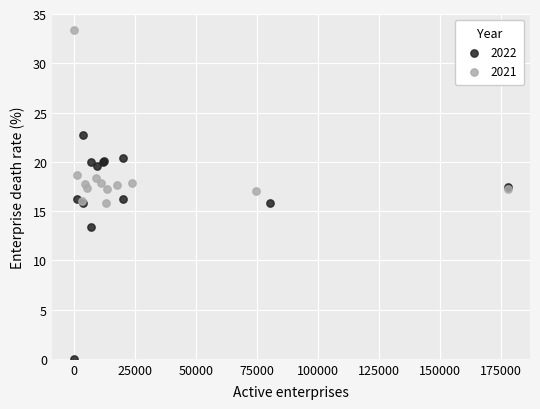

What are all the series names shown in the legend?

2022, 2021